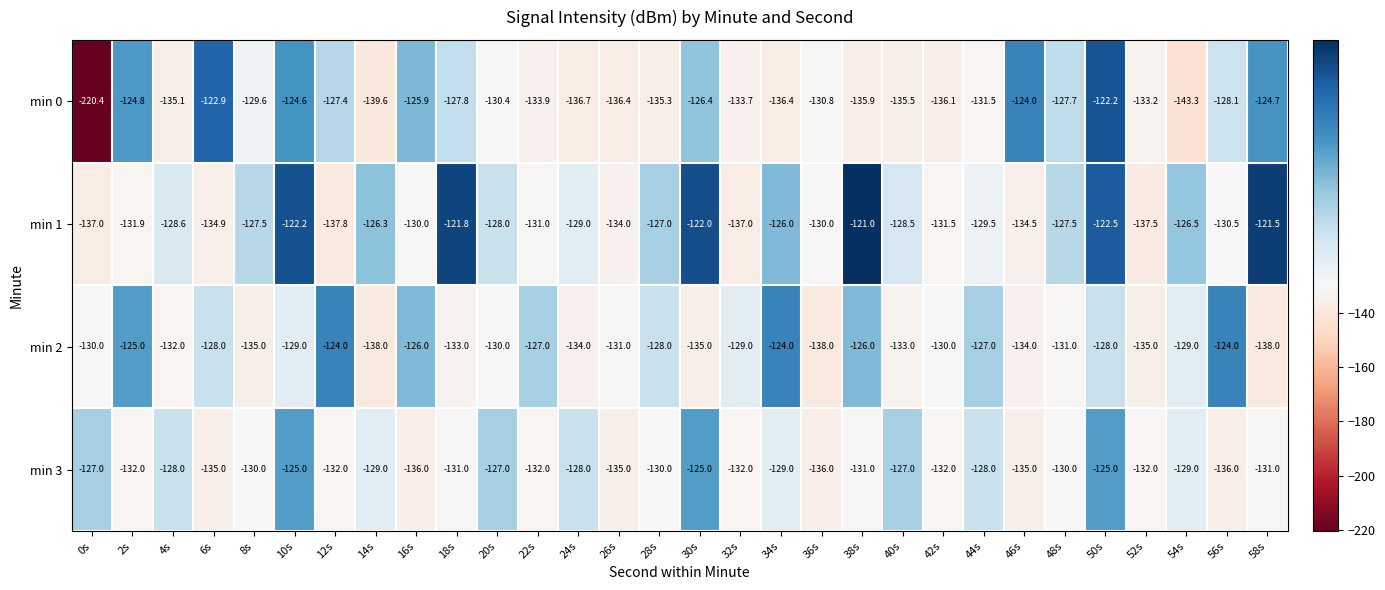

How many distinct data groups are displayed?

4